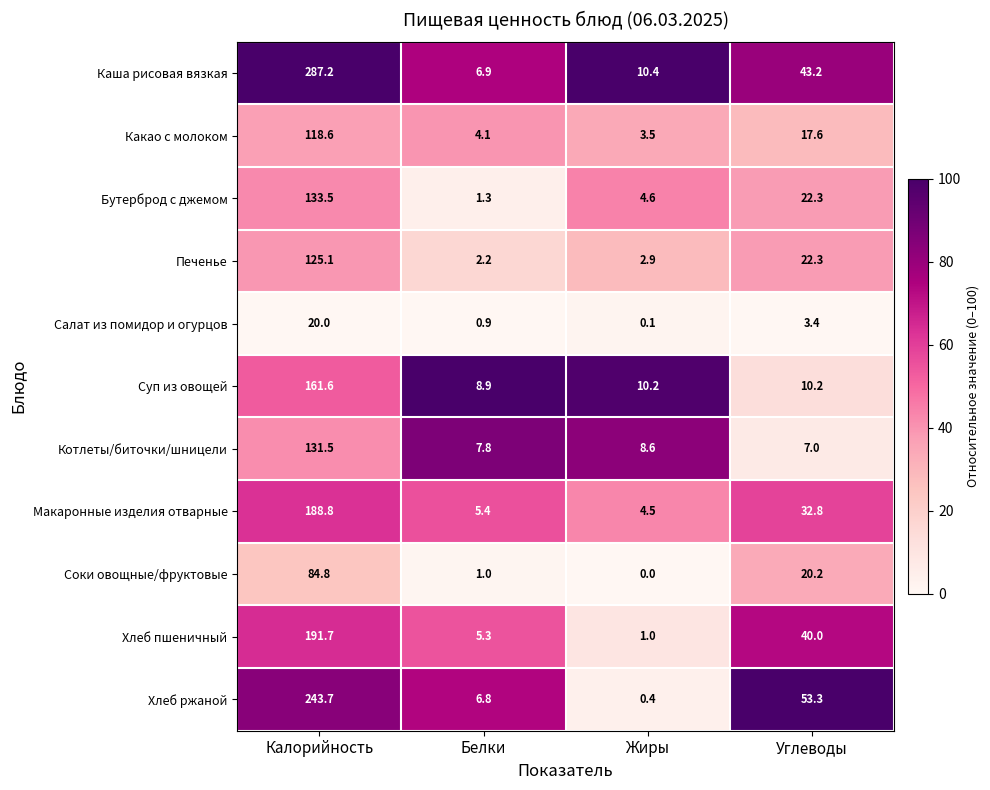

What is the total value across all series at Белки?

50.6